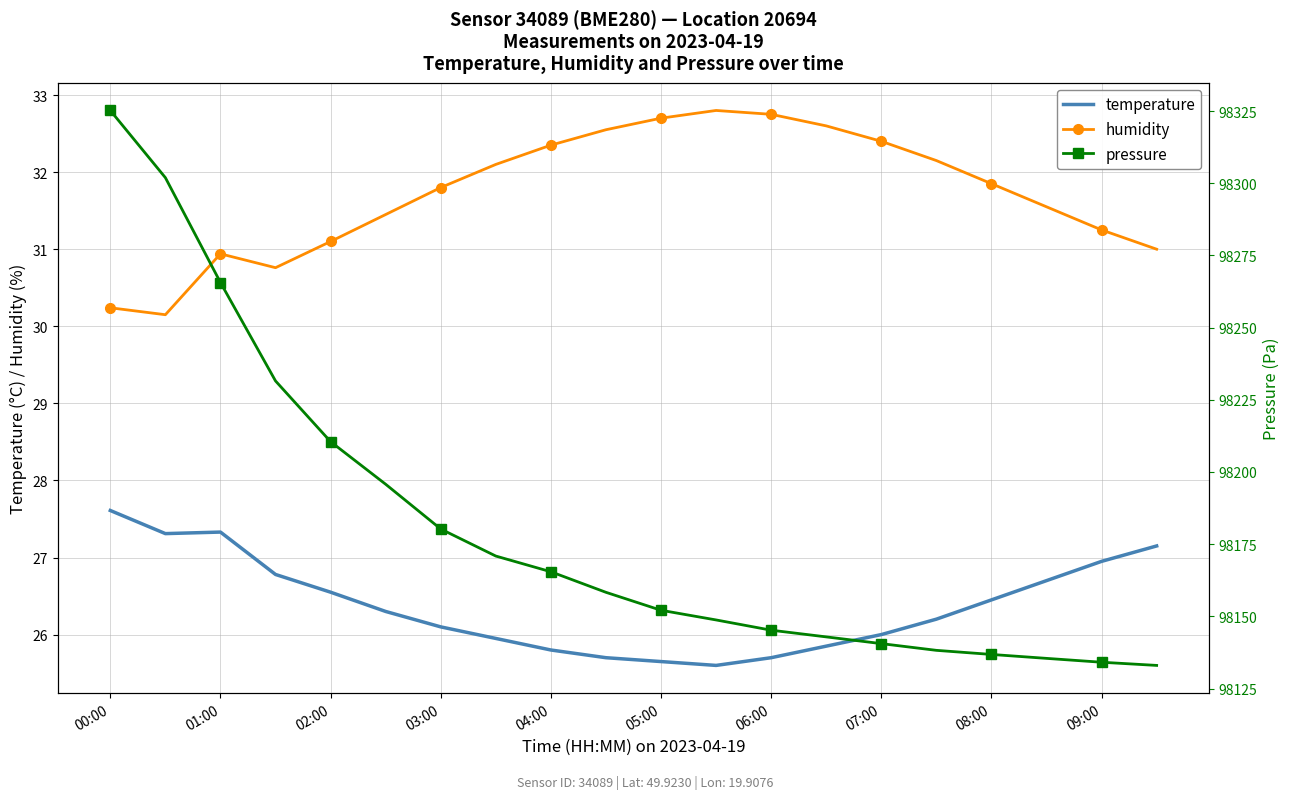

Reading left to right, list all the values displayed in this chart.

temperature: 27.6	27.3	27.3	26.8	26.6	26.3	26.1	25.9	25.8	25.7	25.6	25.6	25.7	25.9	26.0	26.2	26.4	26.7	26.9	27.1
humidity: 30.2	30.1	30.9	30.8	31.1	31.4	31.8	32.1	32.4	32.5	32.7	32.8	32.8	32.6	32.4	32.1	31.9	31.6	31.2	31.0
pressure: 98325.2	98301.9	98265.6	98231.5	98210.5	98195.8	98180.2	98170.9	98165.4	98158.3	98152.1	98148.8	98145.2	98142.9	98140.6	98138.2	98136.8	98135.4	98134.1	98133.0